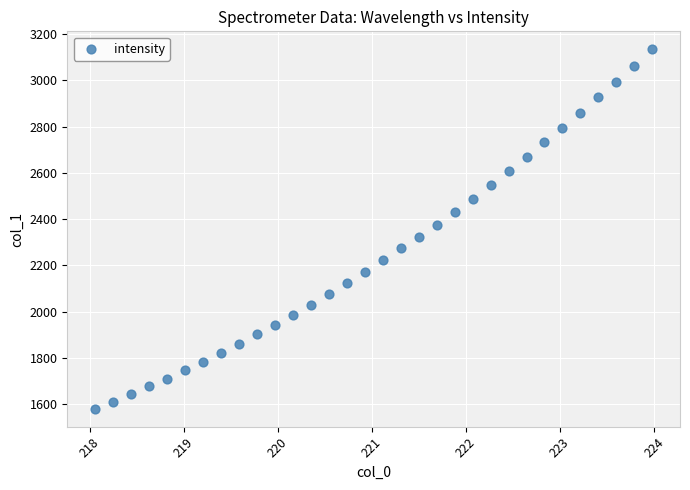

What is the range of X values (max minus min)?

5.9